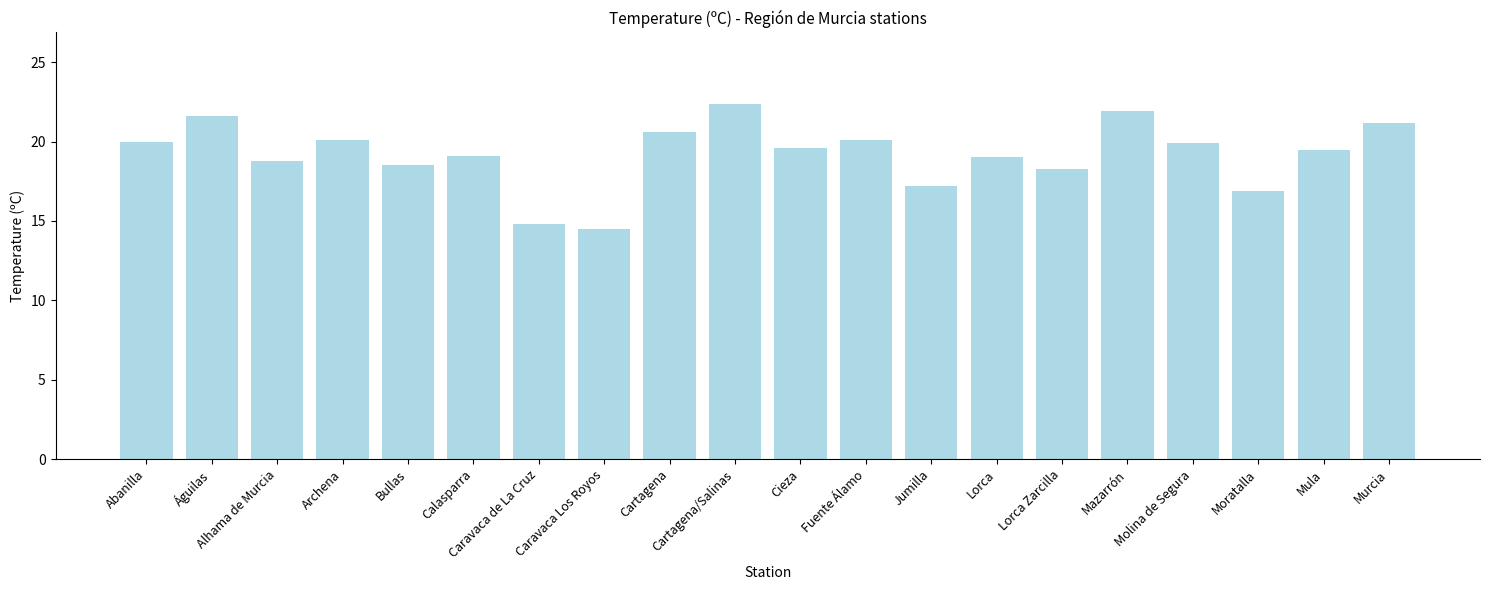

What is the greatest value displayed?

22.4